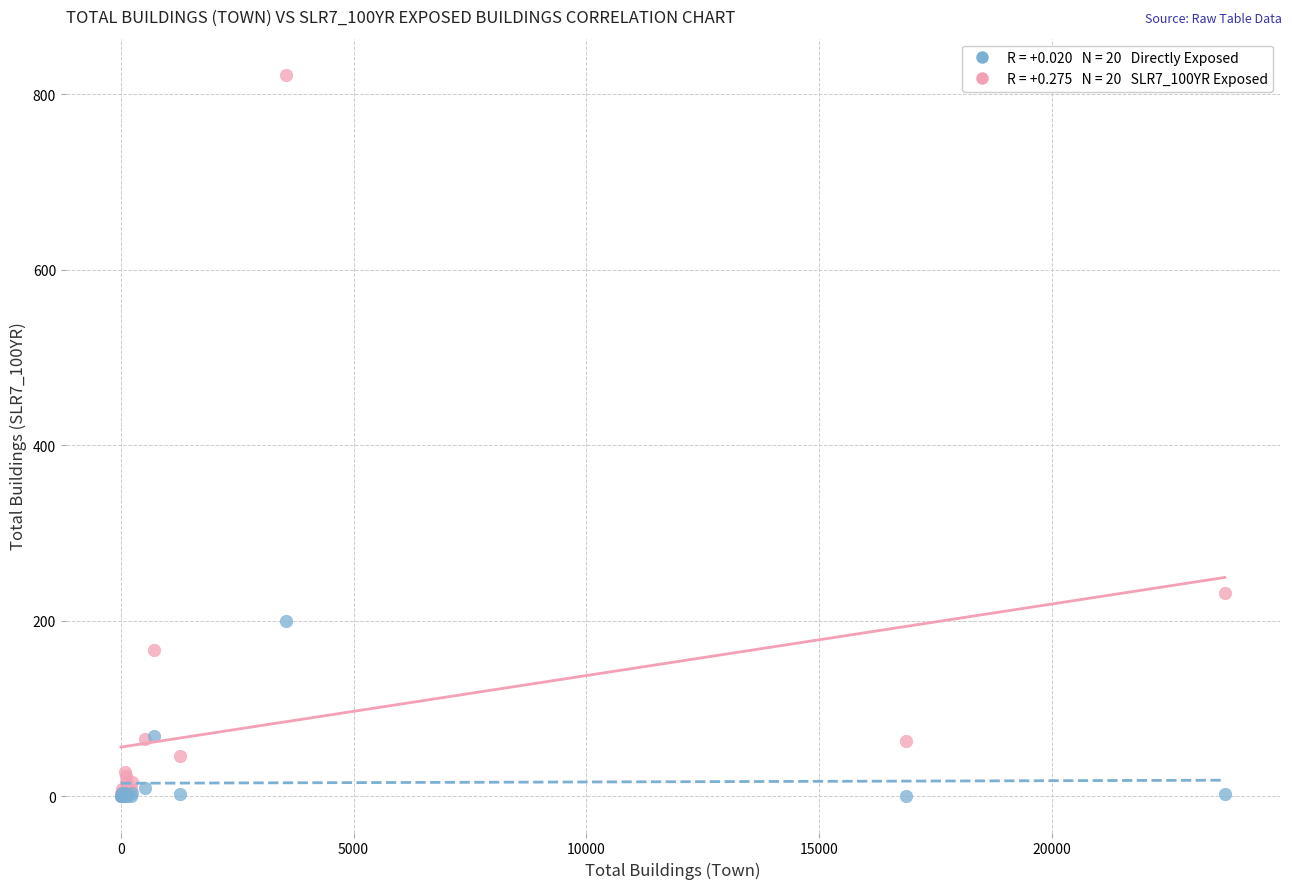

Across all series, what Y value is closest to 411?

232